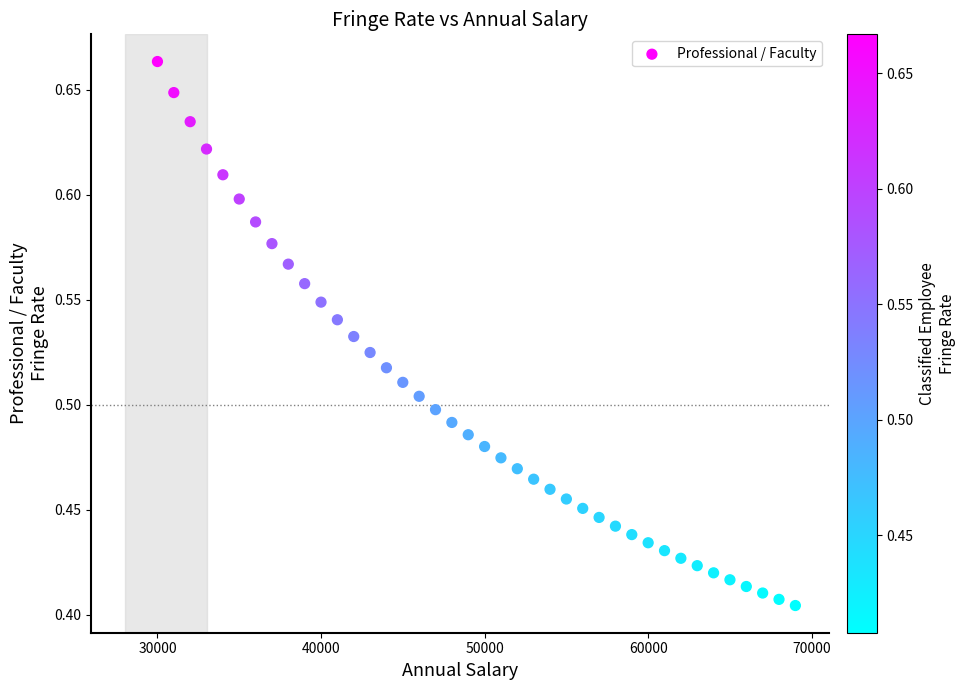

What is the range of X values (max minus min)?

39000.0